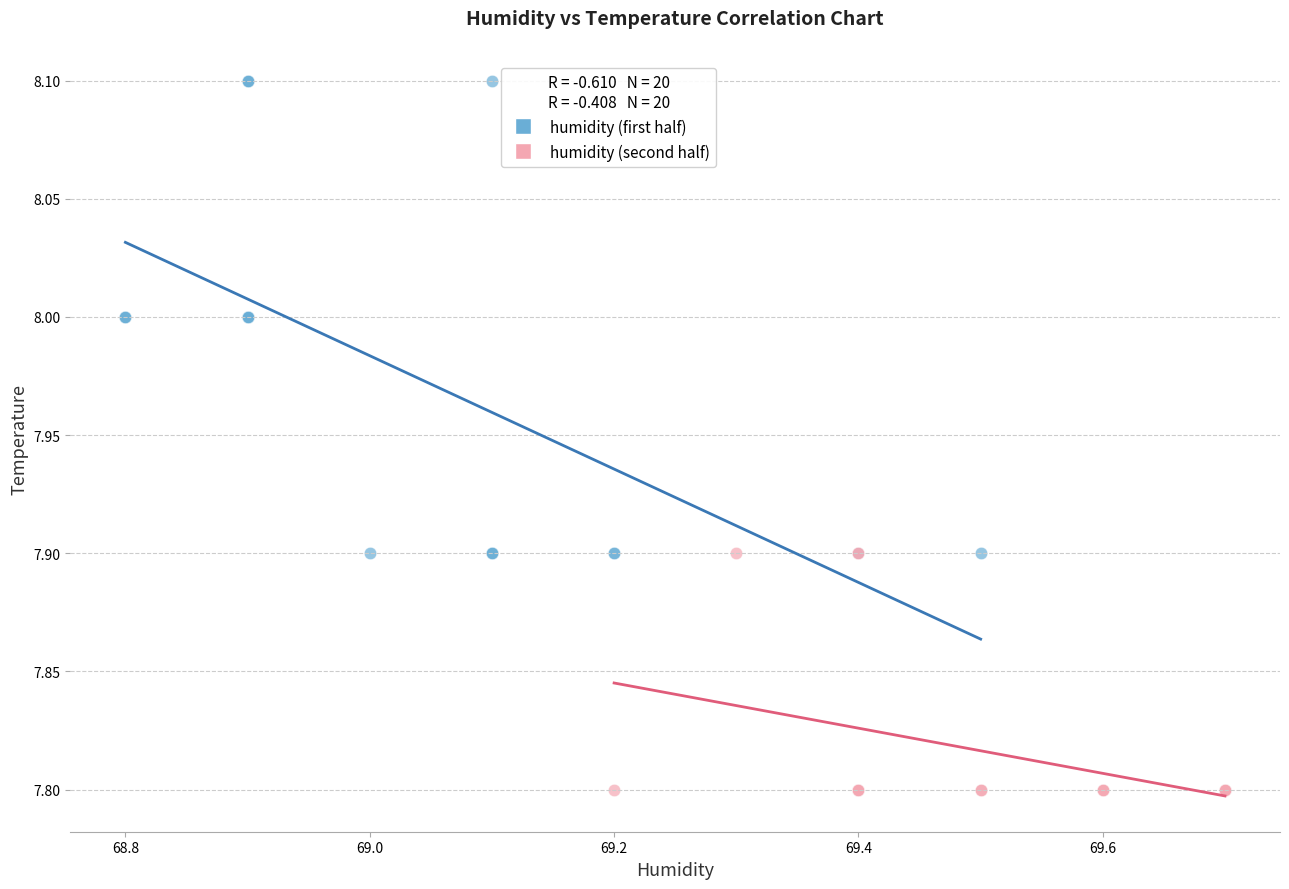

Which series reaches the minimum Y coordinate?

humidity (second half)